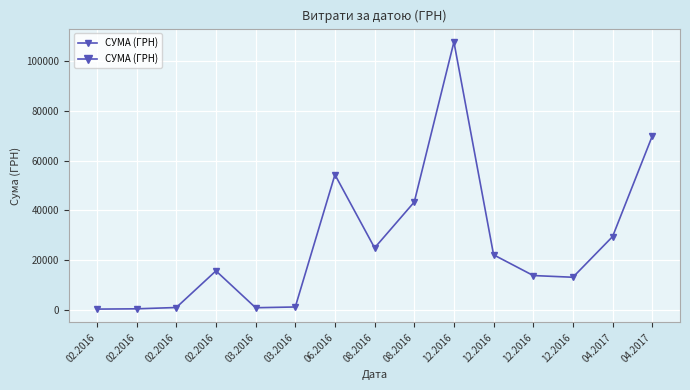

How many values are below 15664?

7